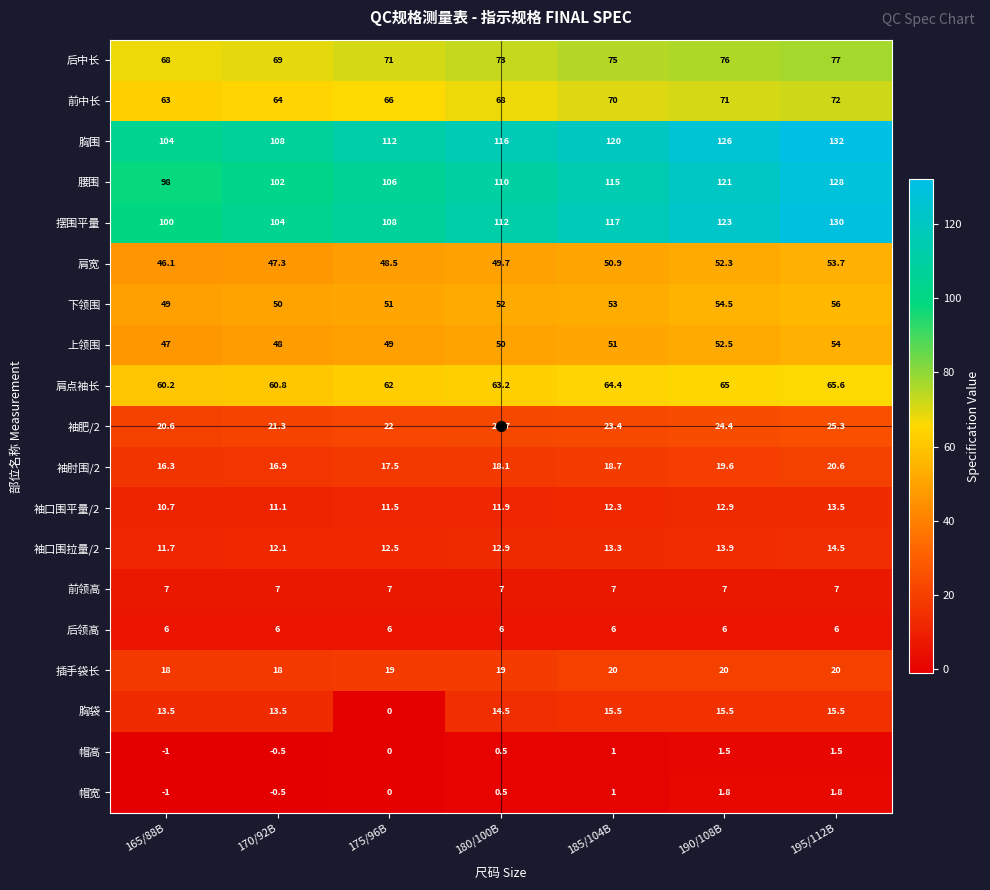

At how many categories does at least one series exceed 55?

7